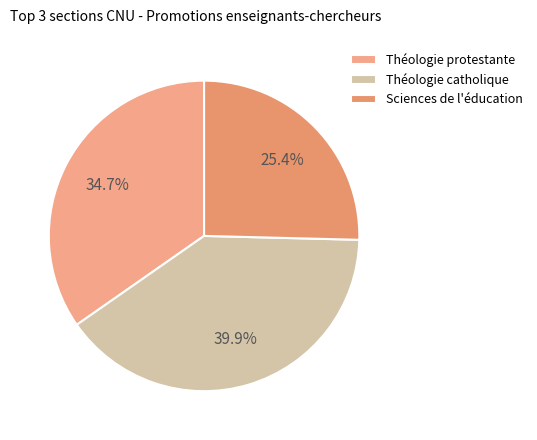

Count the number of slices in the pie.

3